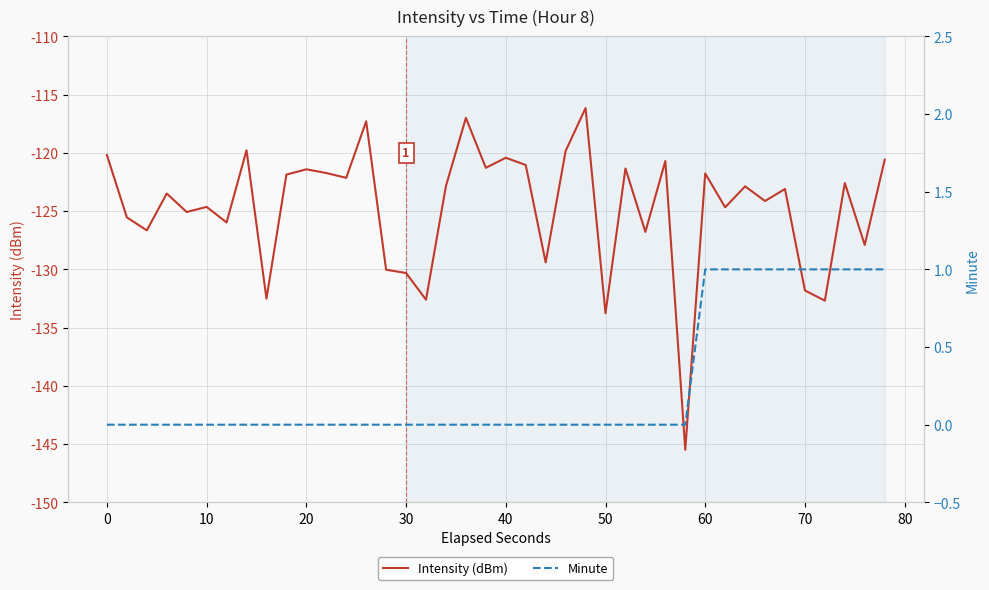

What are all the series names shown in the legend?

Intensity (dBm), Minute